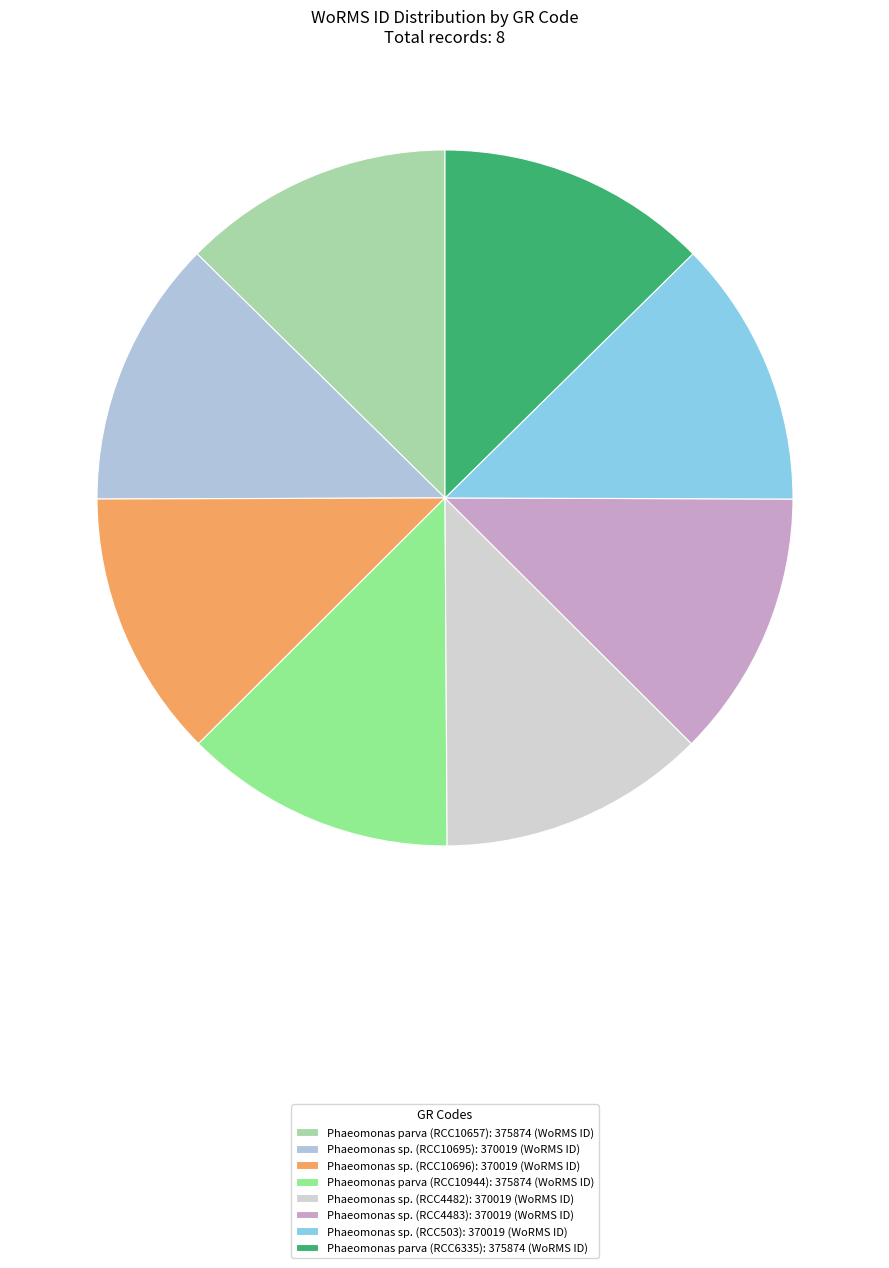

Is Phaeomonas parva (RCC10944) the majority of the pie?

No